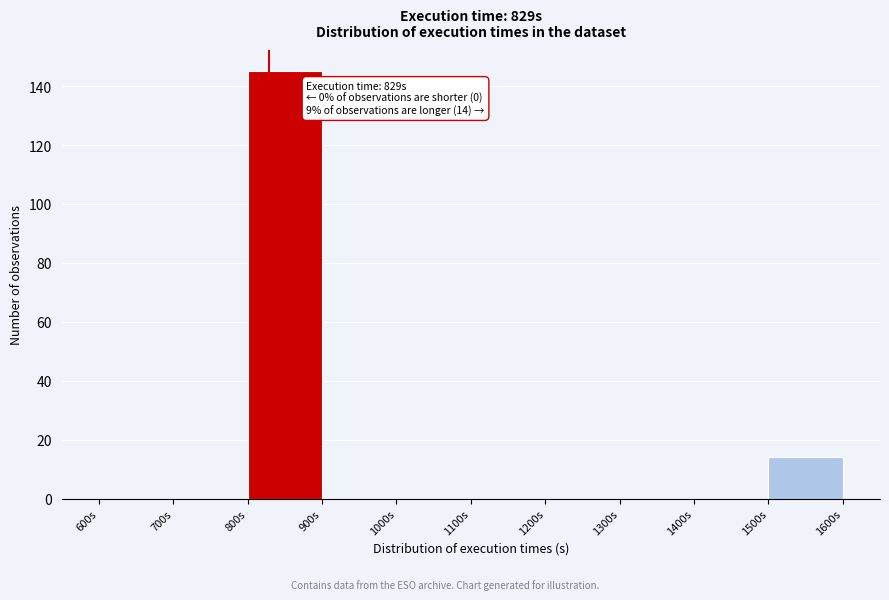

Which range on the x-axis has the tallest bar?

800 to 900